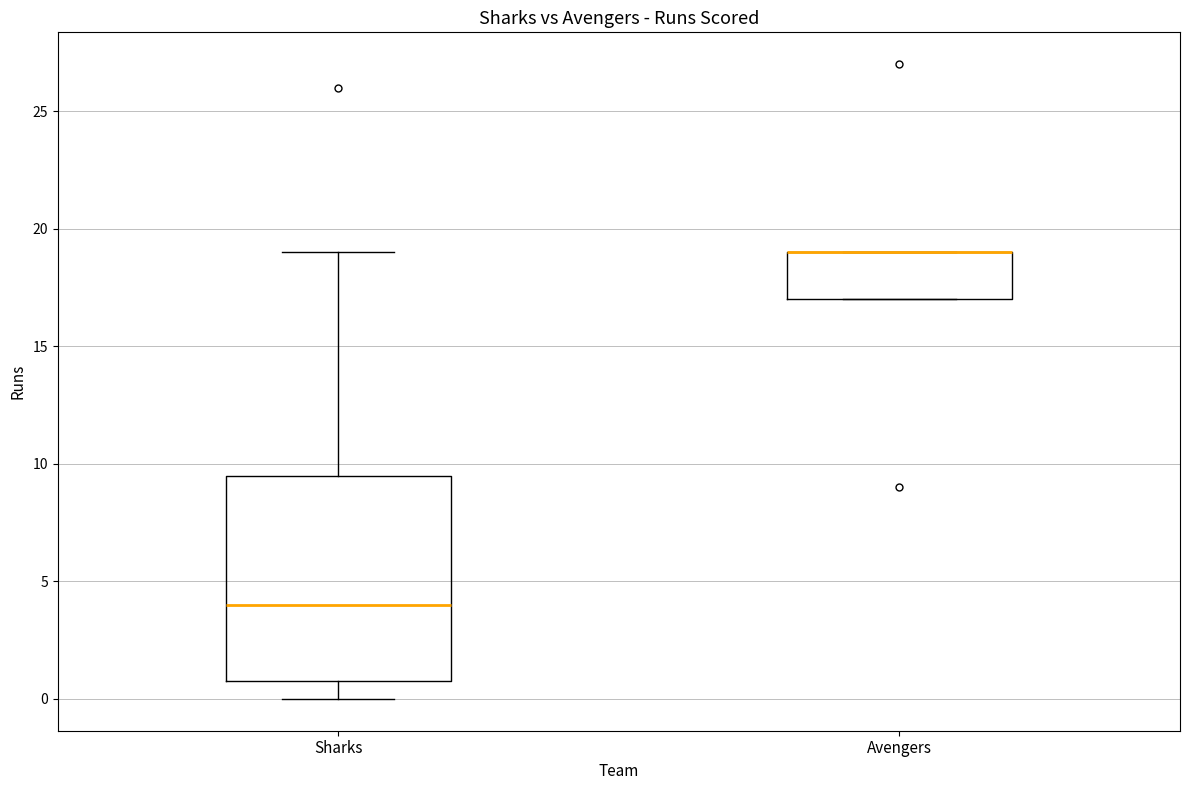

Where is the lower edge of the box for Avengers on the y-axis? The values are not printed on the chart, so give them approximately, as read against the axis.

17.0